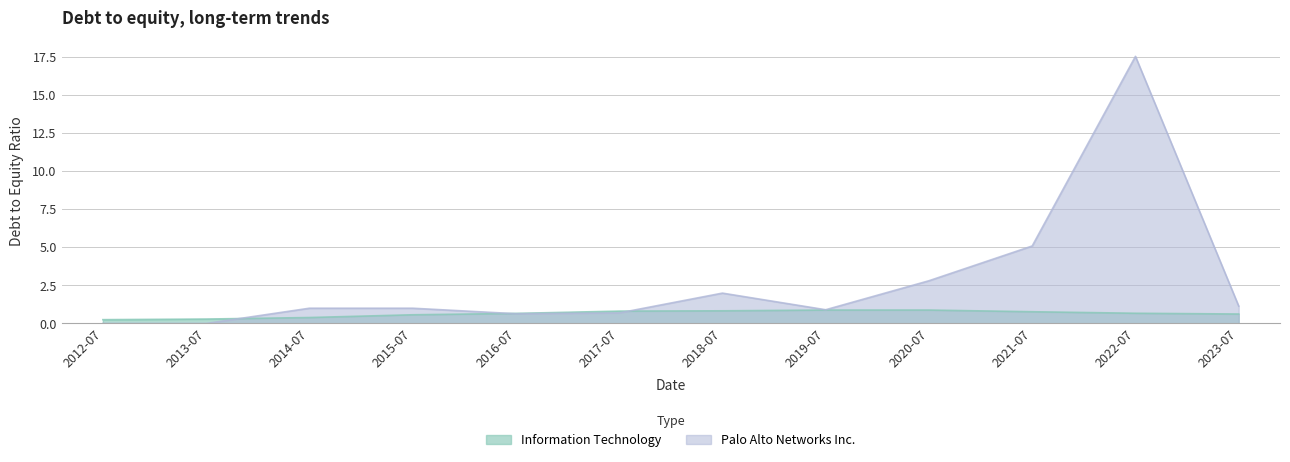

What position from the left is 2021-07?

10